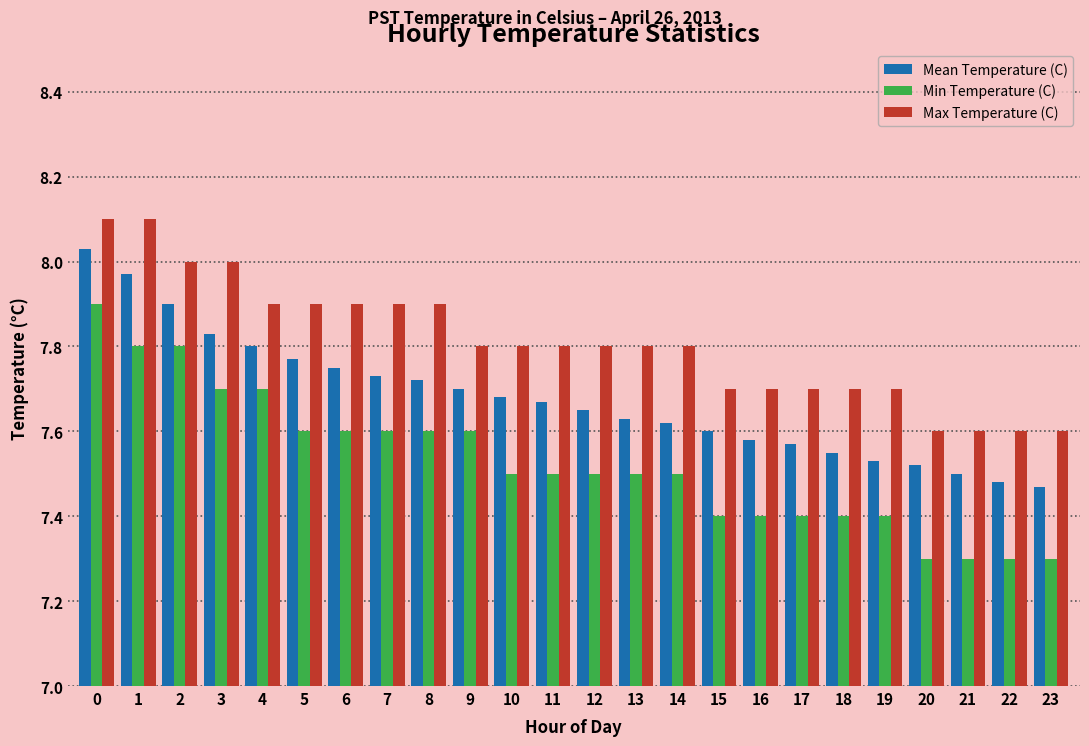

What is the difference between the highest and lowest values at 18?

0.3